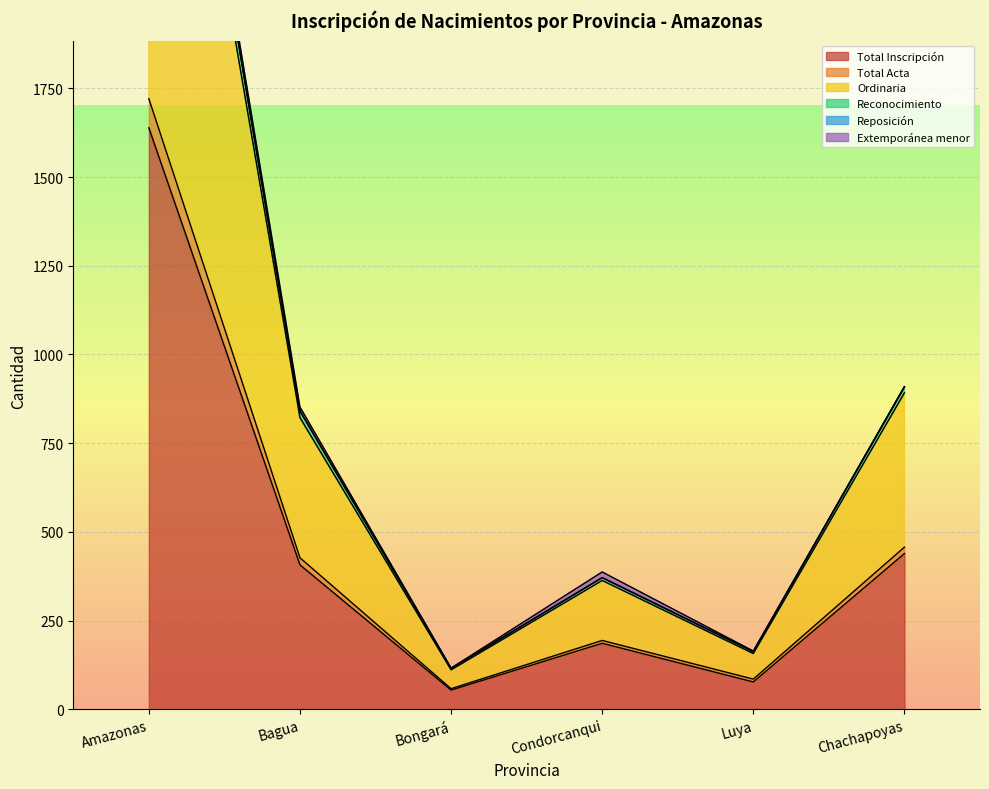

How many values in the Ordinaria series are below 822?

3